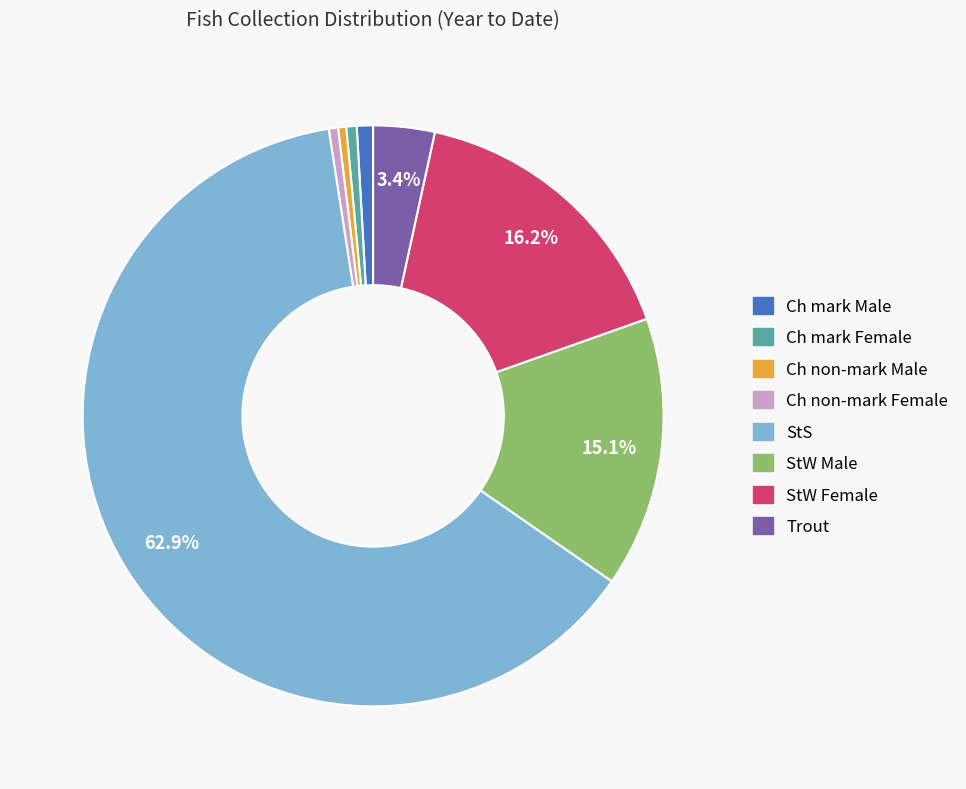

Is there any slice that represents more than half of the pie?

Yes